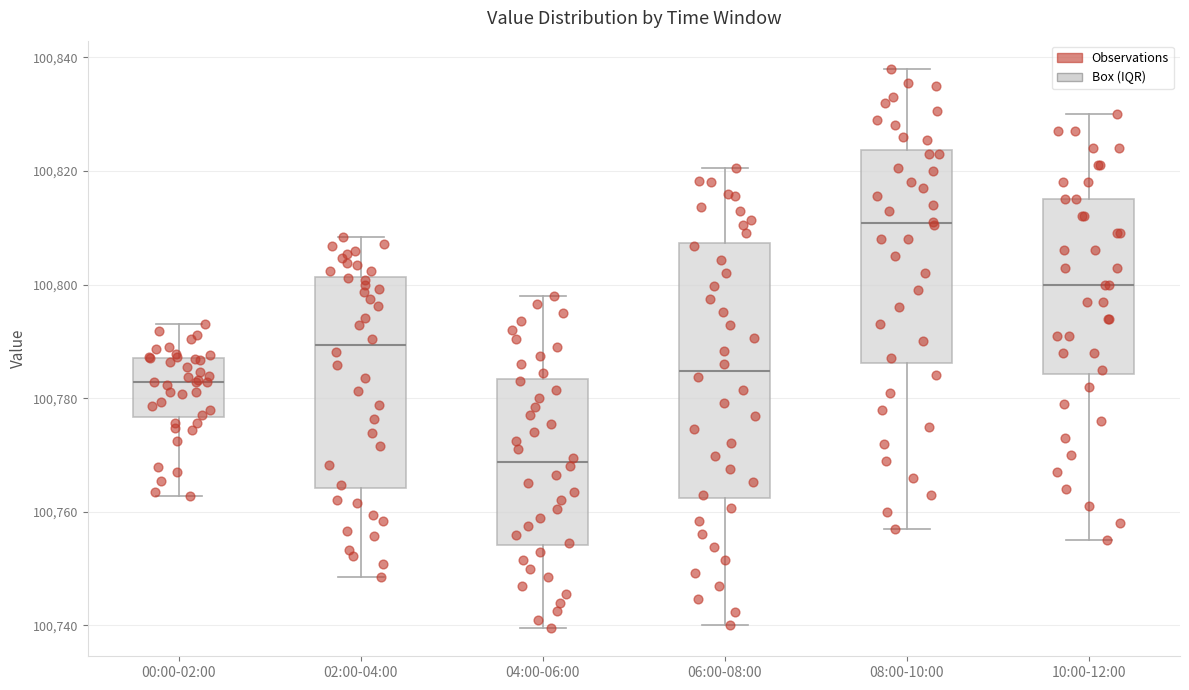

Reading left to right, read every box against the y-axis: the position of its median line, the range the box covers, and the ends of its whiskers. The values are not printed on the chart, so give them approximately, as read against the axis.

00:00-02:00: median 100782, box 100776 to 100788, whiskers 100762 to 100794
02:00-04:00: median 100790, box 100764 to 100802, whiskers 100748 to 100808
04:00-06:00: median 100768, box 100754 to 100784, whiskers 100740 to 100798
06:00-08:00: median 100784, box 100762 to 100808, whiskers 100740 to 100820
08:00-10:00: median 100810, box 100786 to 100824, whiskers 100758 to 100838
10:00-12:00: median 100800, box 100784 to 100816, whiskers 100756 to 100830